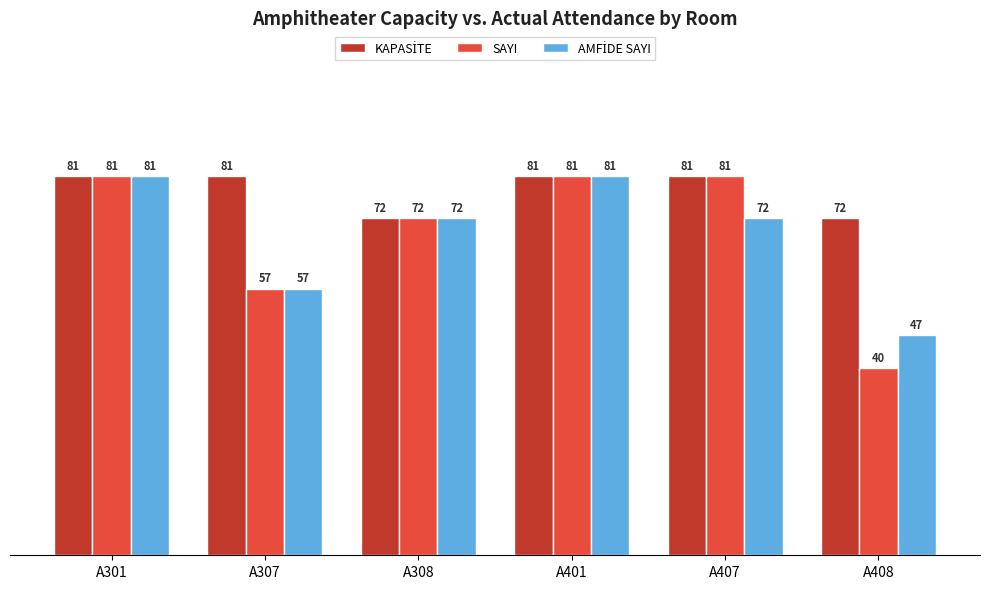

What is the maximum value shown in the chart?

81